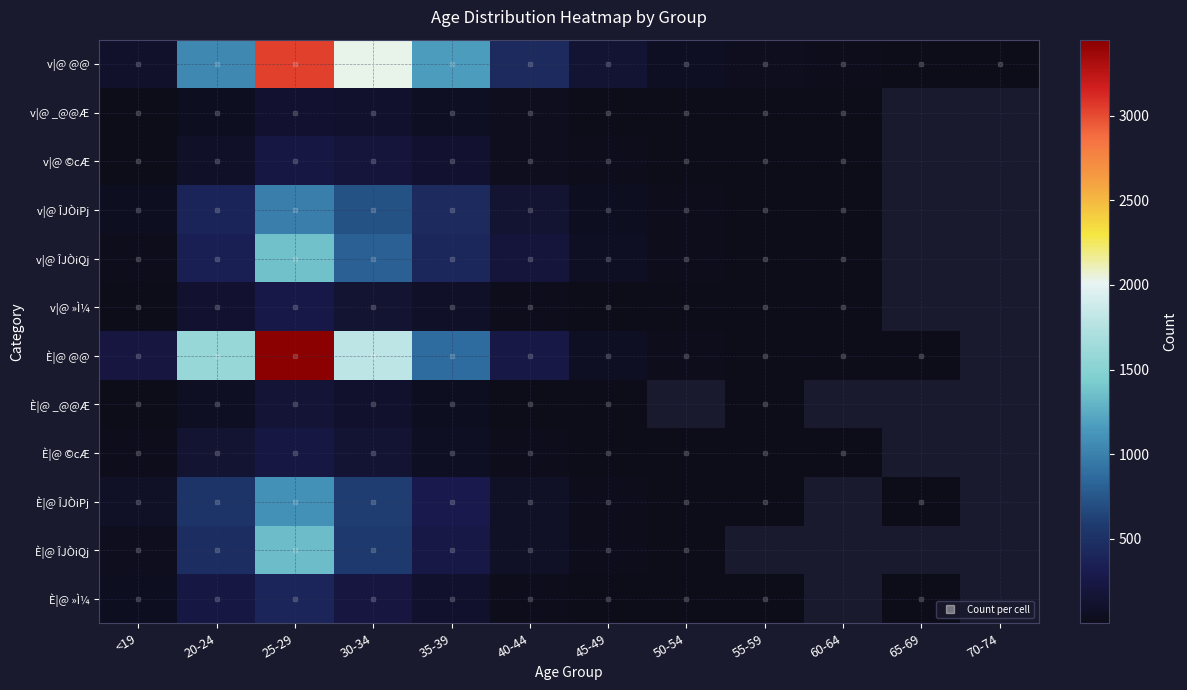

Which series has the widest spread of values?

È|@ @@